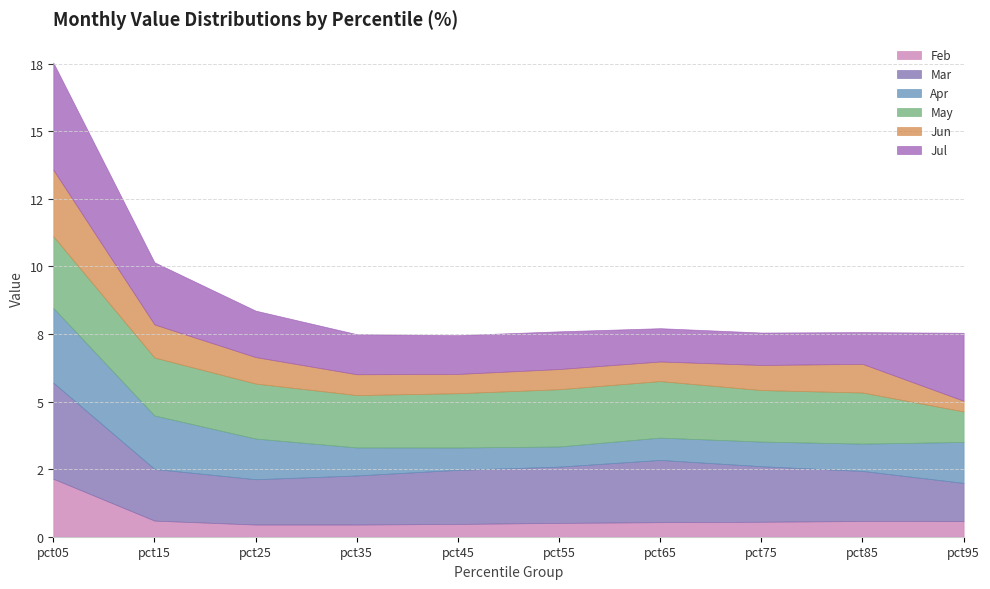

Does the chart have visible grid lines?

Yes